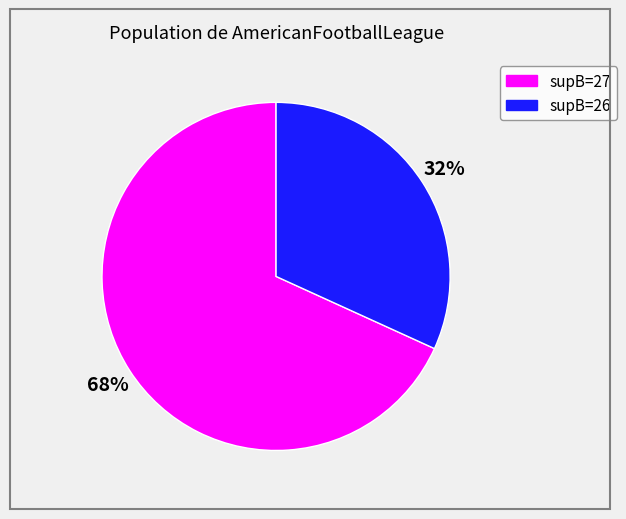

To the nearest percent, what is the difference between the largest and smallest slice percentages?

36%